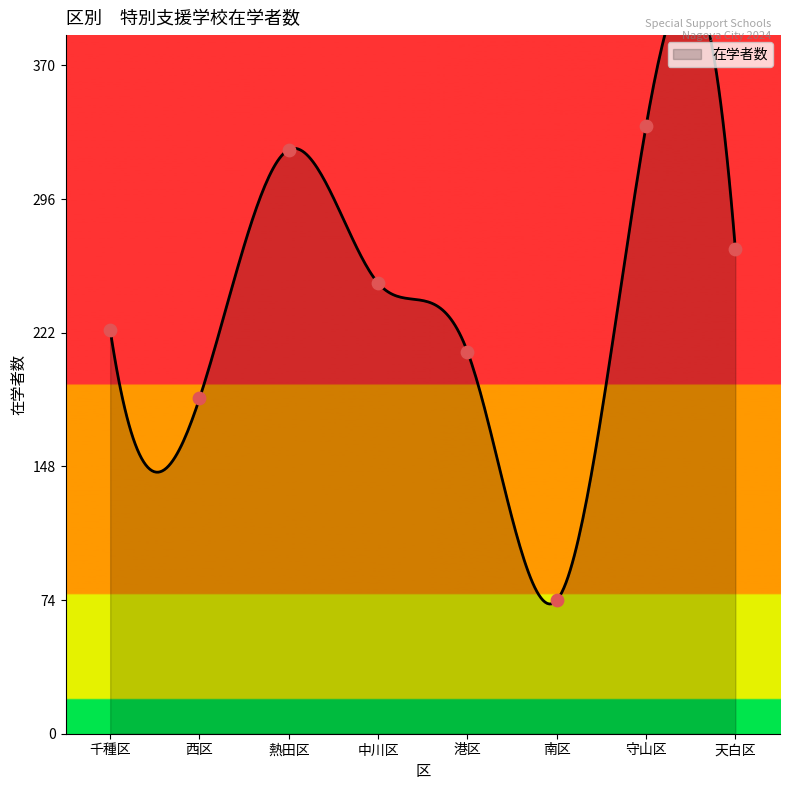

Which has a higher value, 千種区 or 熱田区?

熱田区